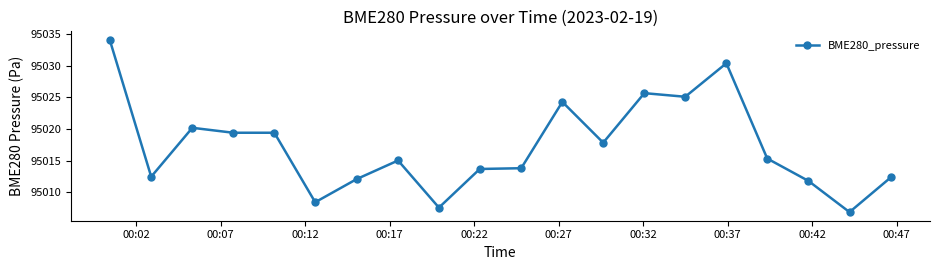

What is the minimum value shown in the chart?

95006.9